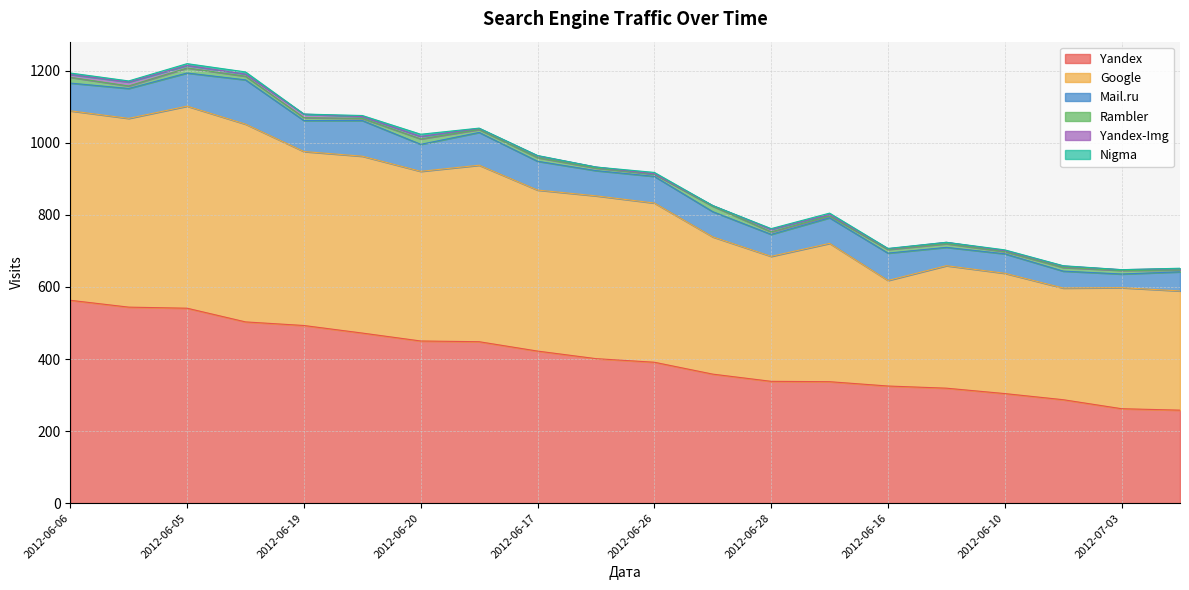

Reading right to left, list all the values displayed in this chart.

Yandex: 258	262	287	304	319	325	337	338	358	391	401	422	448	450	472	493	503	541	544	563
Google: 331	336	310	334	340	293	384	347	381	442	452	447	490	471	491	483	549	561	524	526
Mail.ru: 53	38	47	54	51	76	71	61	70	74	70	80	91	75	99	86	123	92	83	77
Rambler: 5	10	10	6	10	10	5	7	15	6	7	10	8	15	6	8	10	14	7	16
Yandex-Img: 4	2	4	3	4	2	4	7	2	1	3	5	3	7	5	10	6	7	11	8
Nigma: 1	0	1	2	0	1	4	2	0	4	0	1	1	6	3	0	6	5	3	4